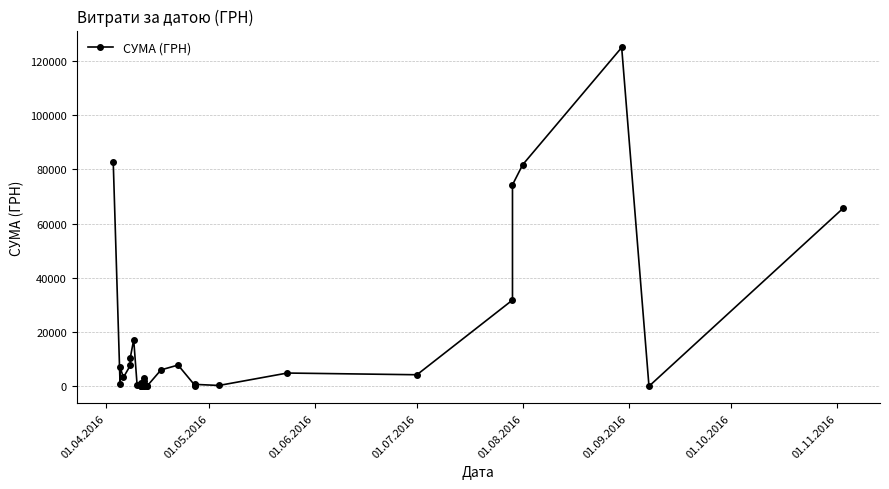

How many lines are shown in the chart?

1